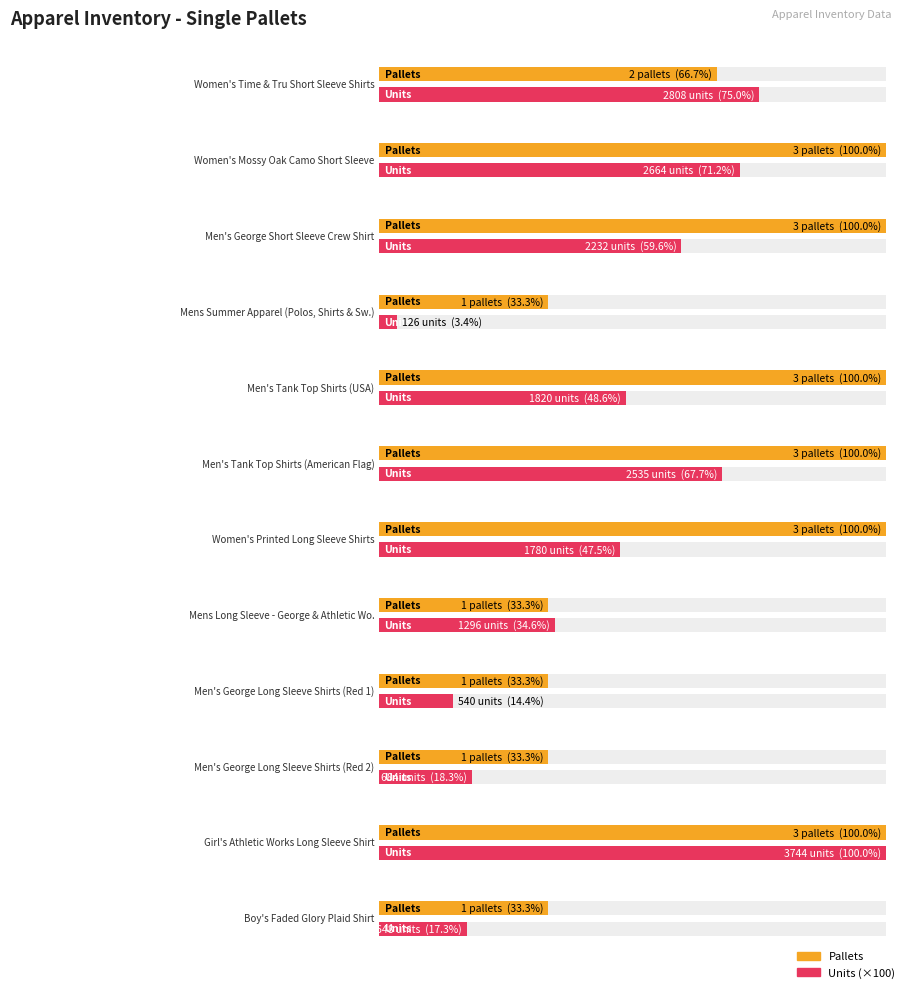

True or false: units has a value of 1396 at 5.

False